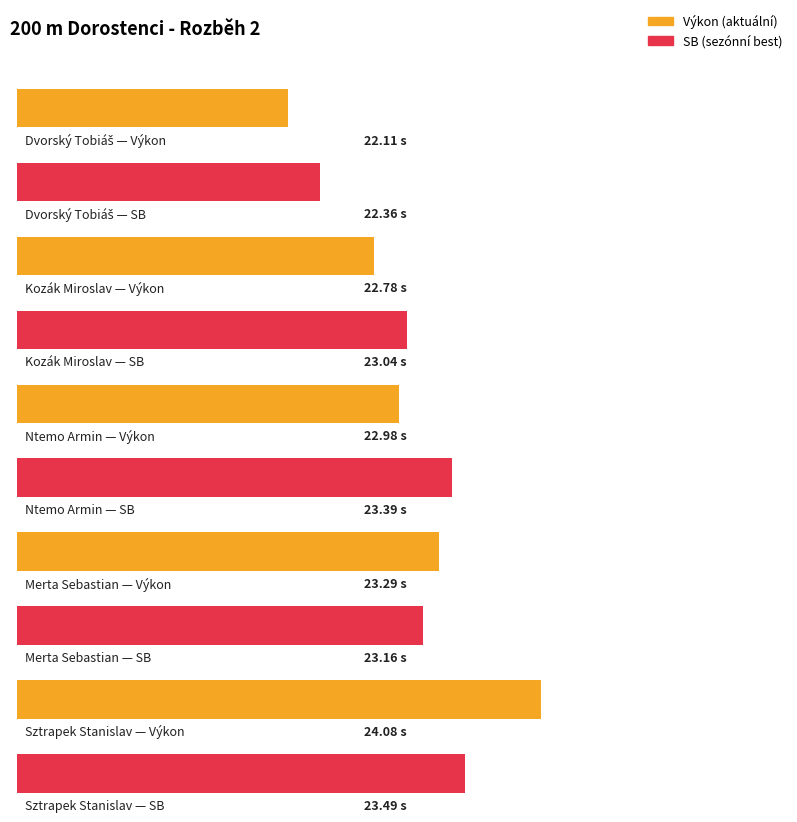

At which label does Výkon reach its peak?

Sztrapek Stanislav